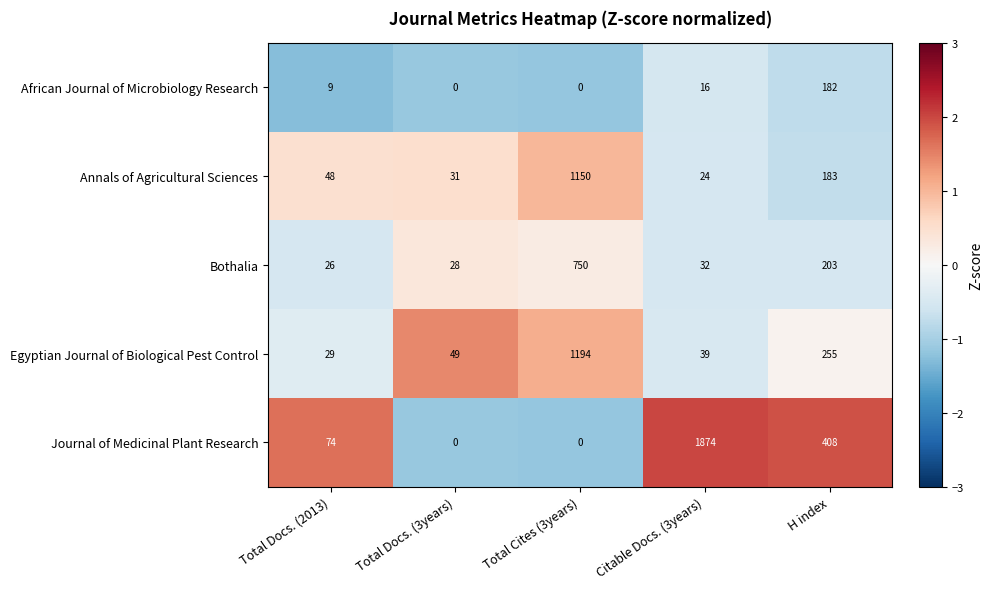

At which category is the sum across all series the highest?

Total Cites (3years)